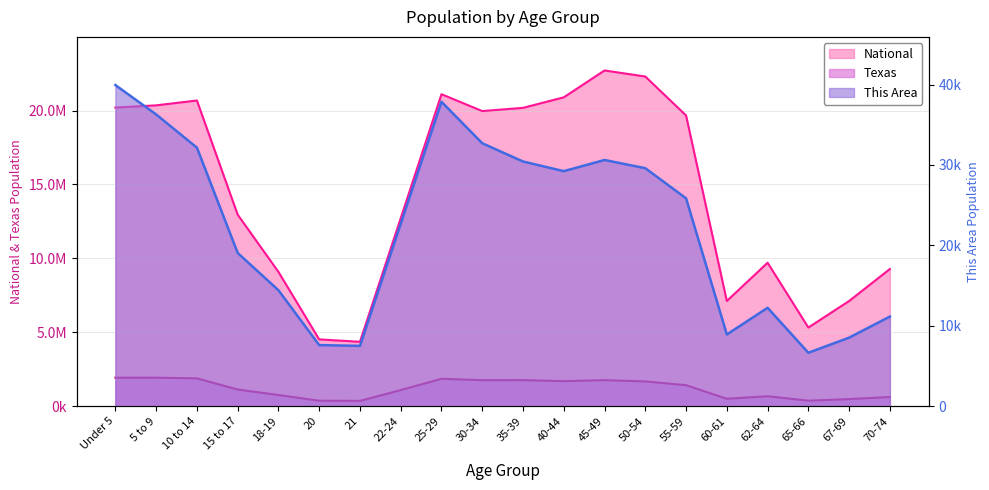

The value of This Area at 10 to 14 is 32153. True or false?

True